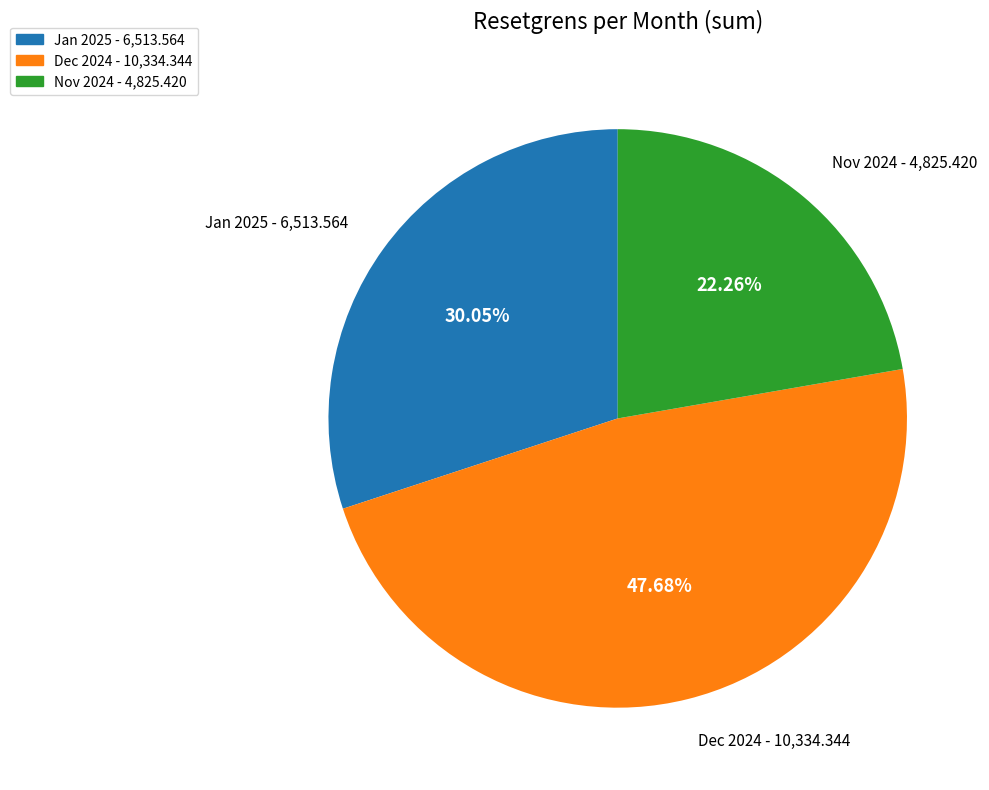

Is there any slice that represents more than half of the pie?

No